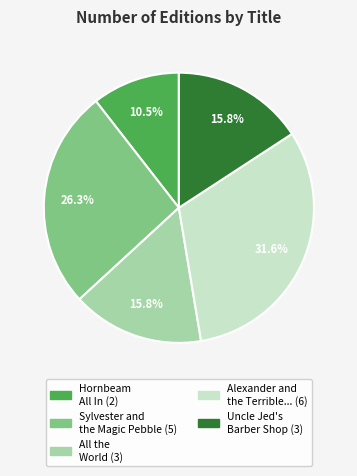

Count the number of slices in the pie.

5